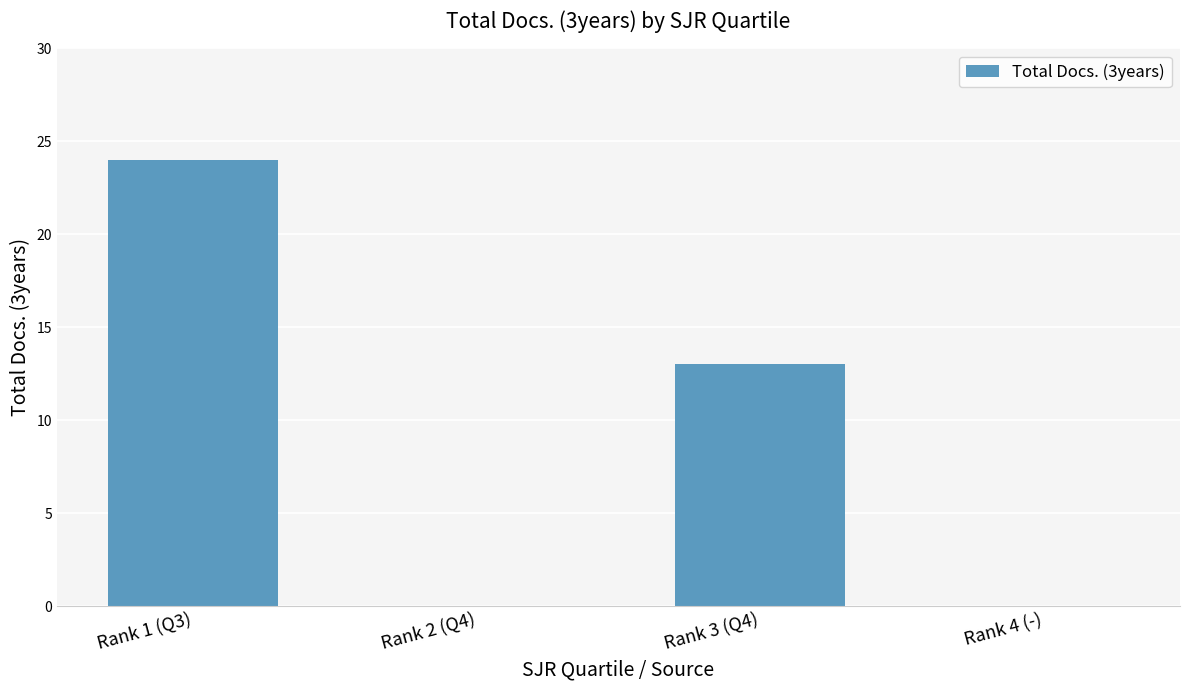

What is the sum of the values at Rank 4 (-) and Rank 1 (Q3)?

24